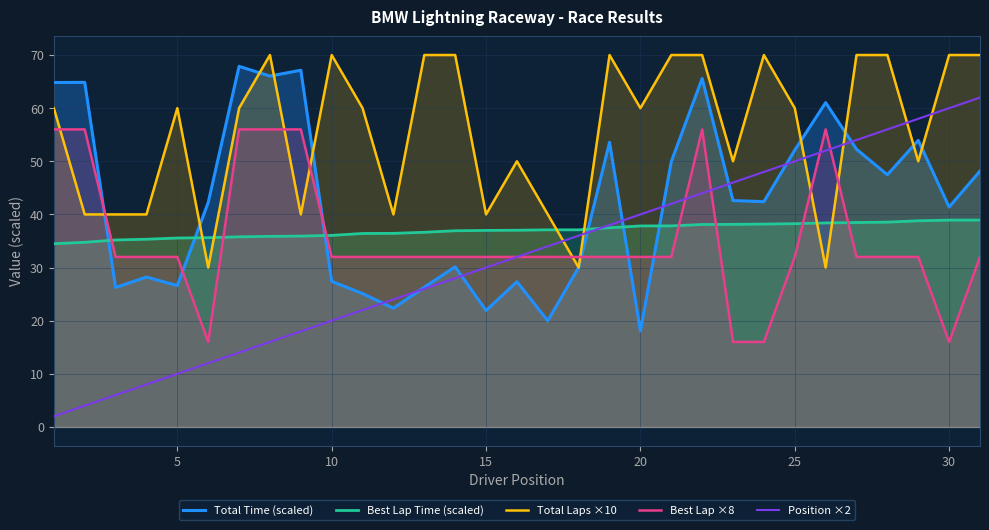

Is it true that Best Lap Time (scaled) equals 38.9 at 30?

True